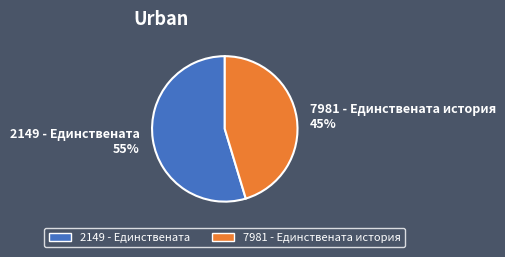

What is the majority slice?

2149 - Единствената